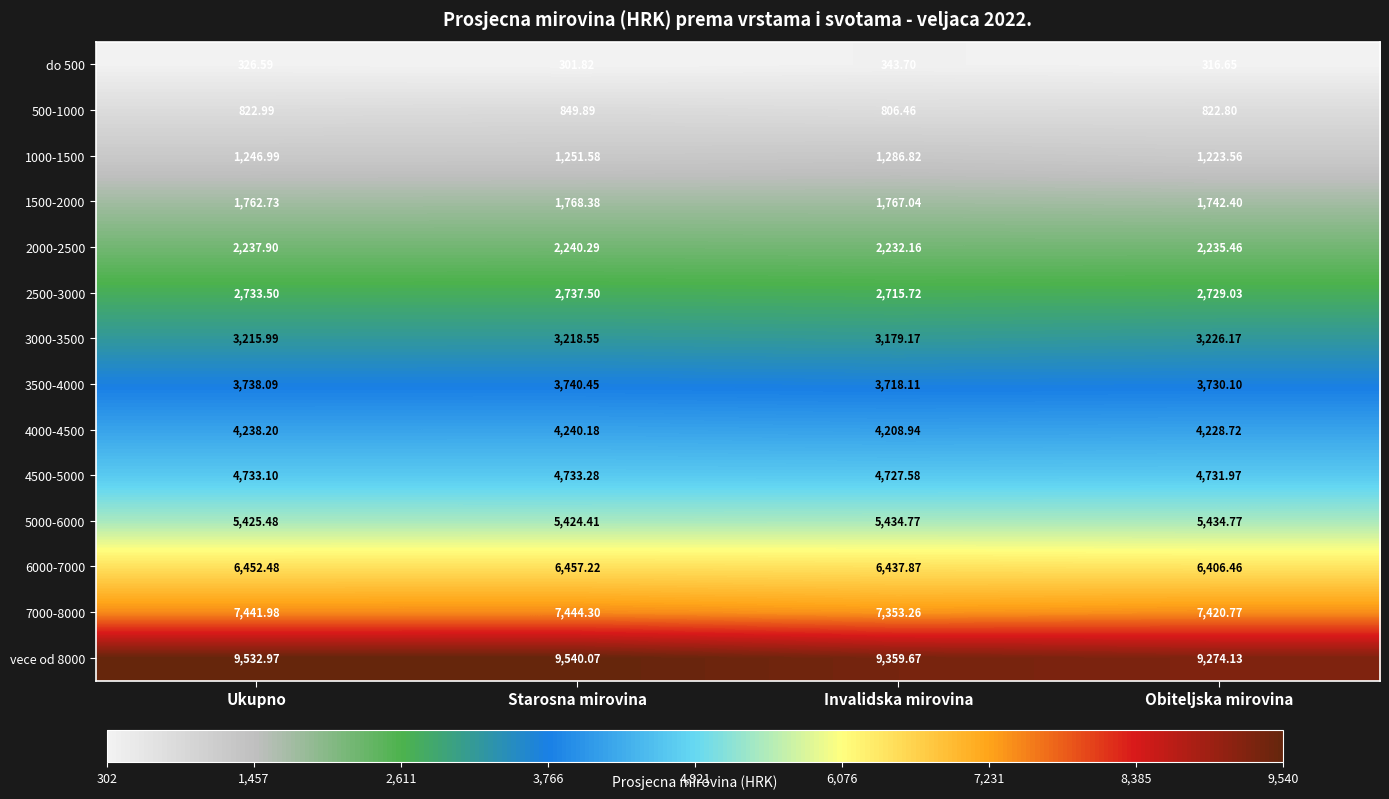

What is the maximum value shown in the chart?

9540.1